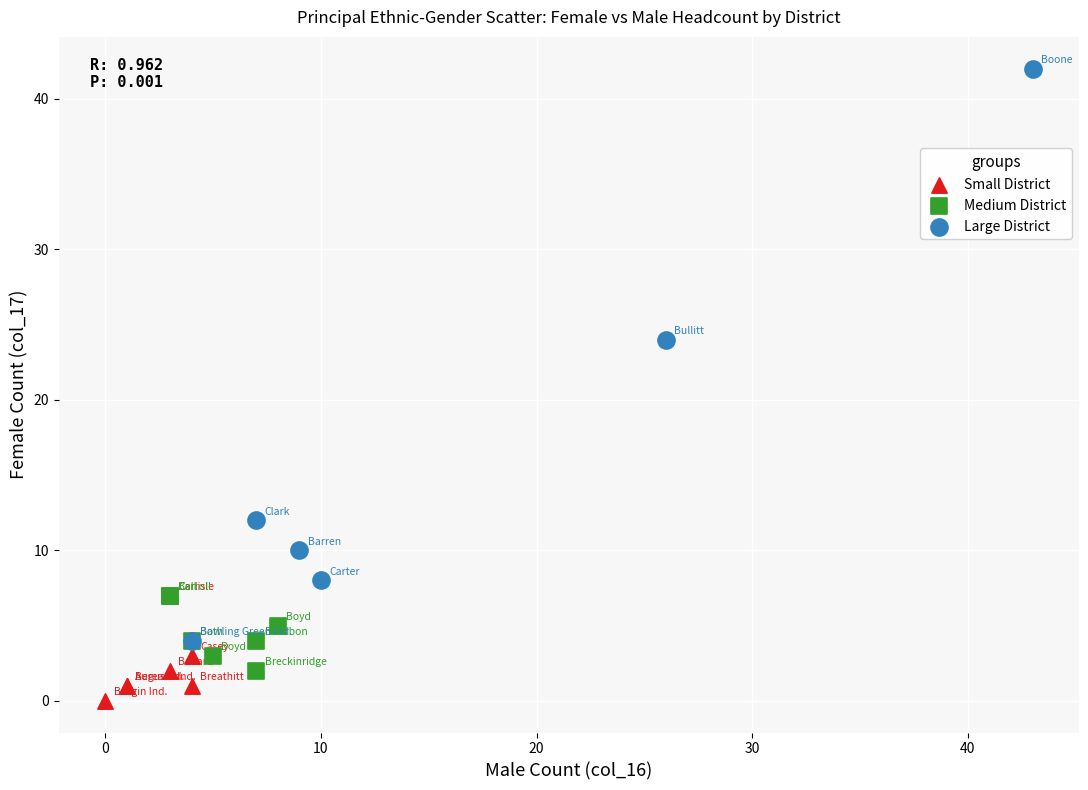

What are all the series names shown in the legend?

Small District, Medium District, Large District